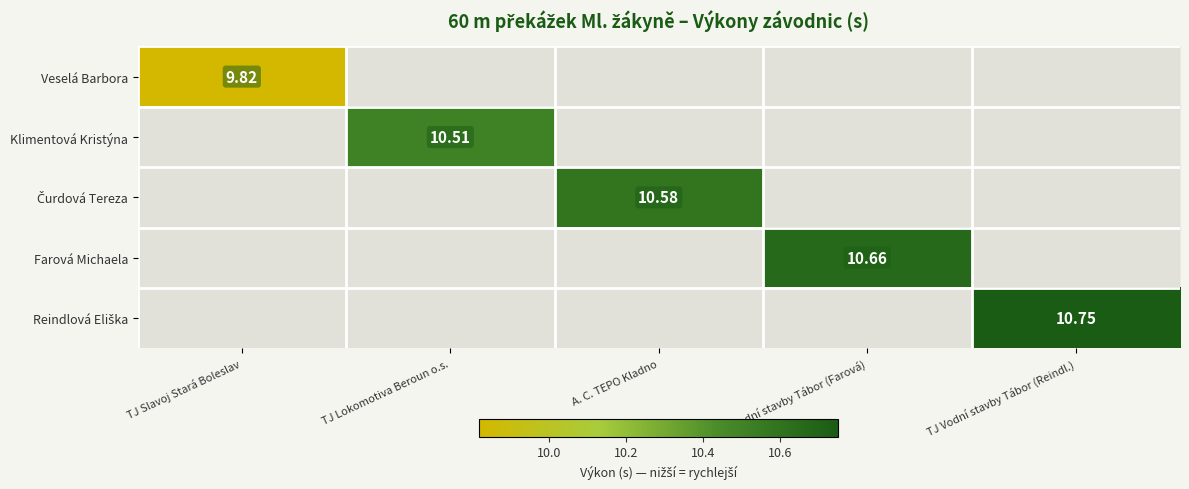

Is it true that Veselá Barbora equals 16.5 at TJ Slavoj Stará Boleslav?

False